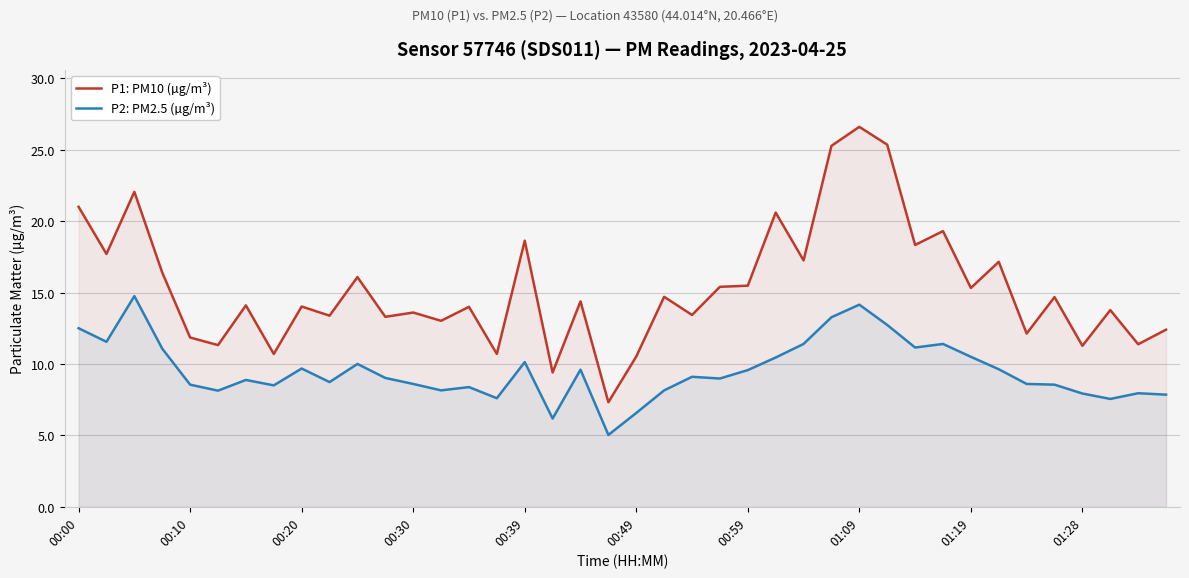

What is the sum of the P1: PM10 (µg/m³) values at 35 and 27?

40.0